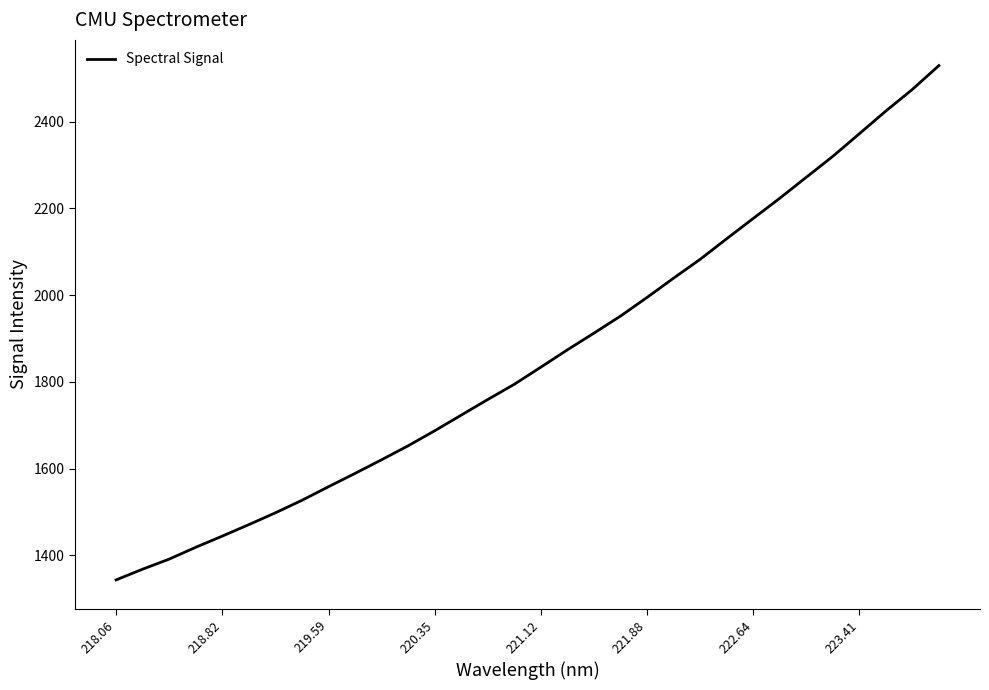

What is the difference between the maximum and minimum values?

1186.6